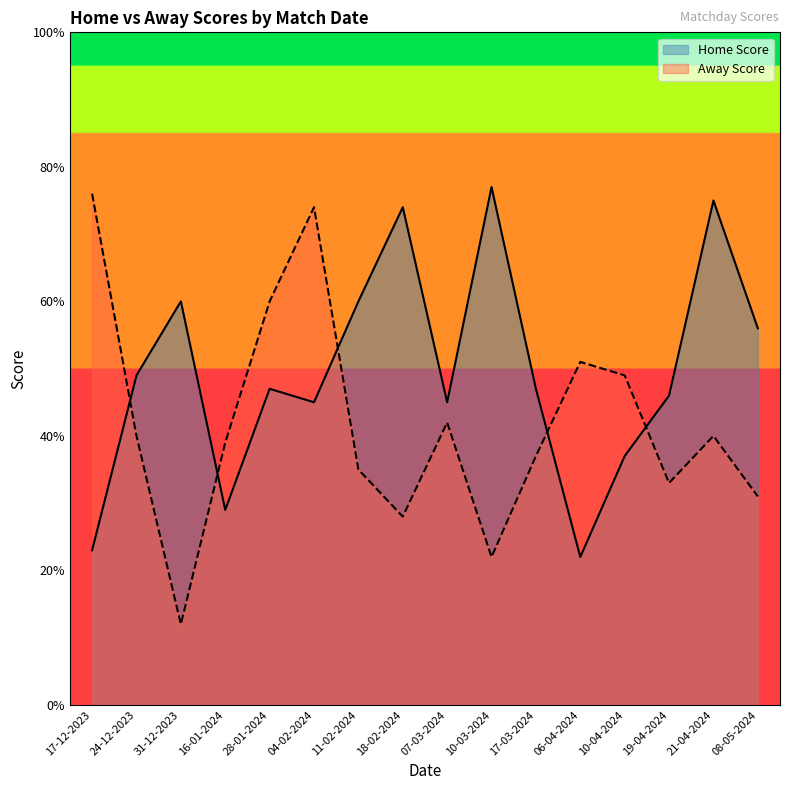

At which label is Home Score closest to 49?

24-12-2023